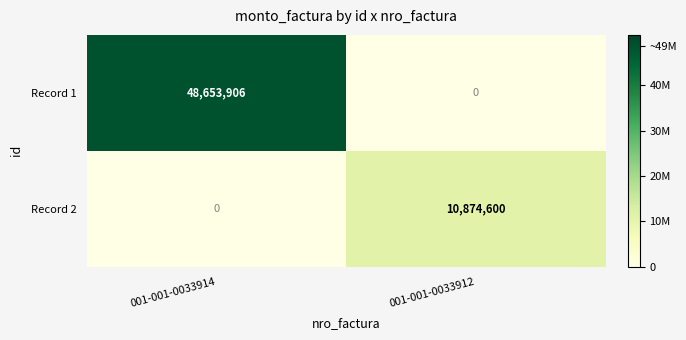

List the series in order of their overall mean, highest first.

Record 1, Record 2